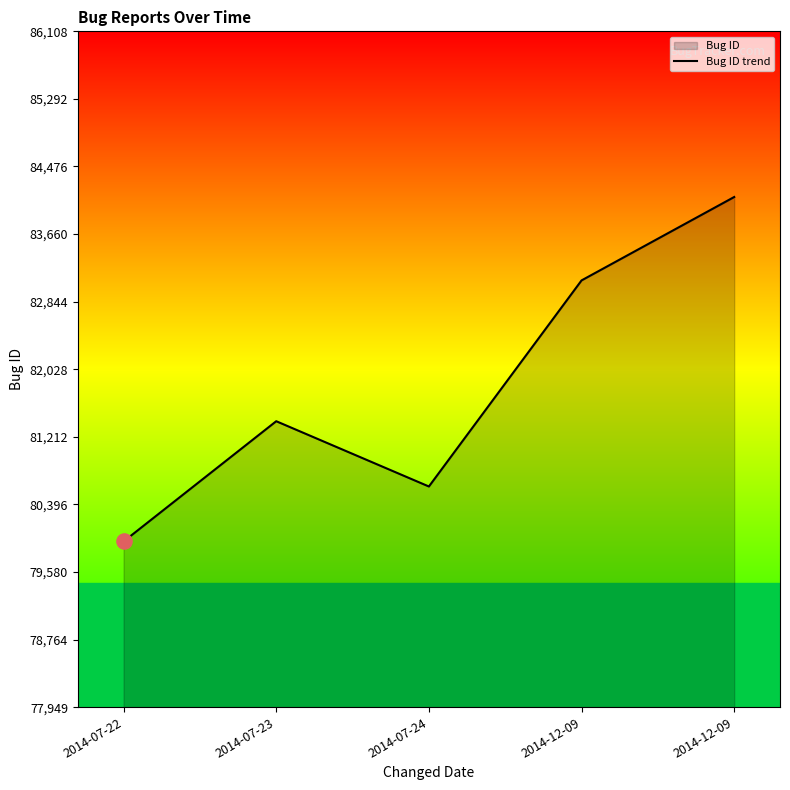

What is the change in value from 2014-07-22 to 2014-12-09?

+4159